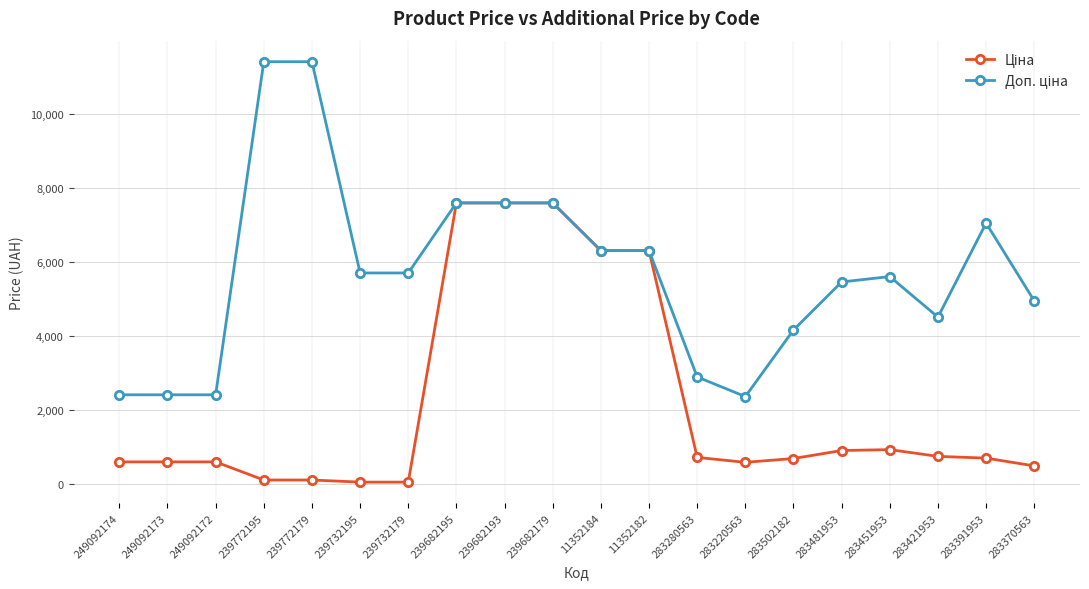

How many lines are shown in the chart?

2